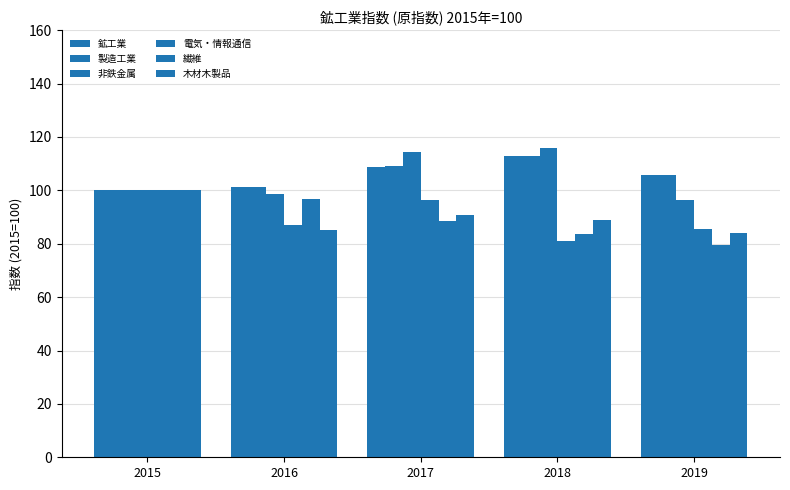

What is the average value of the 製造工業 series?

105.8